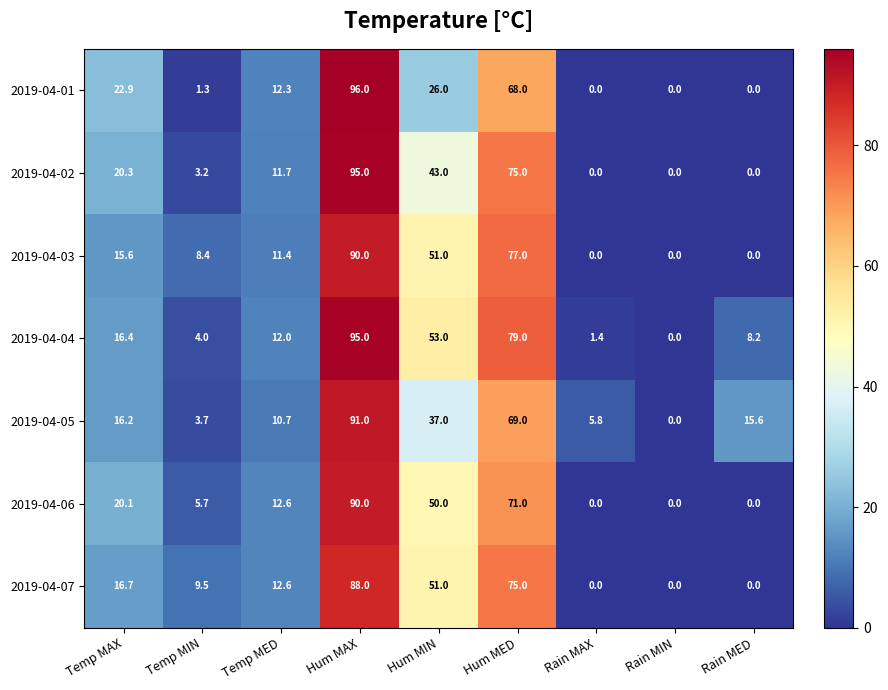

What is the difference between the 2019-04-07 values at Rain MIN and Temp MAX?

16.7